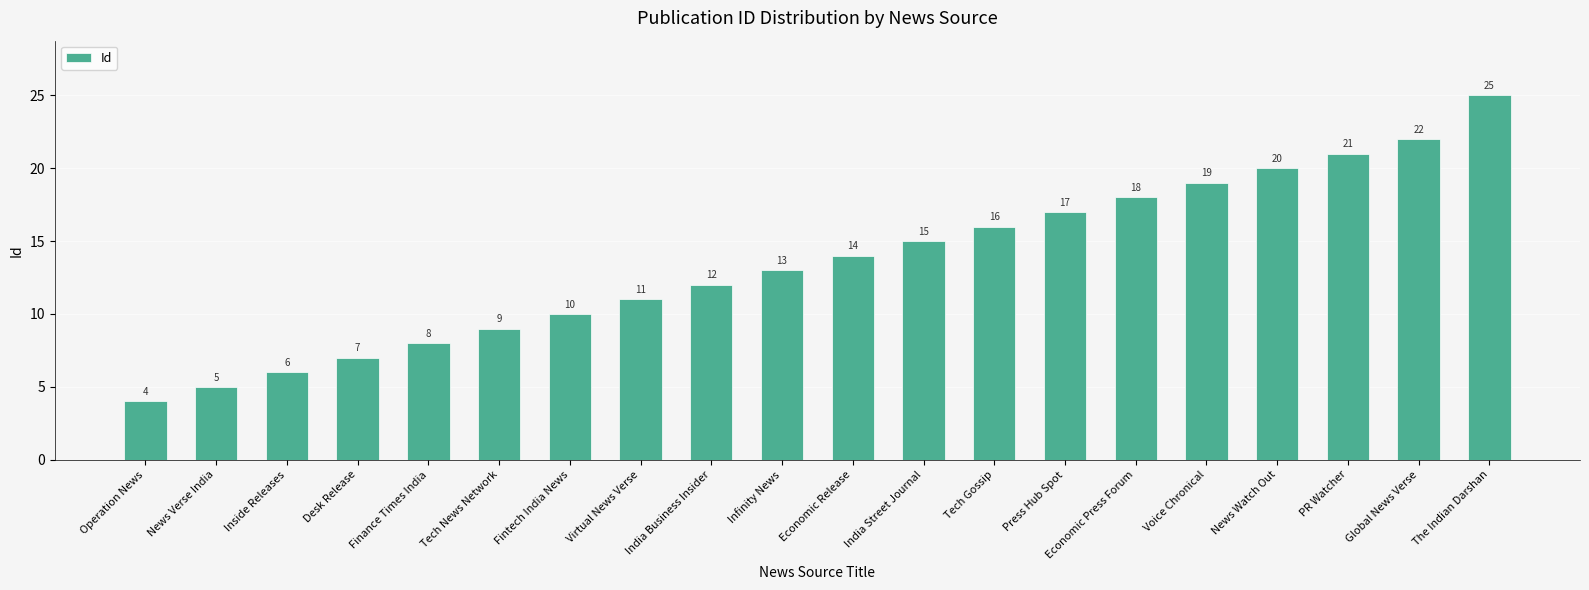

How many values are below 14?

10